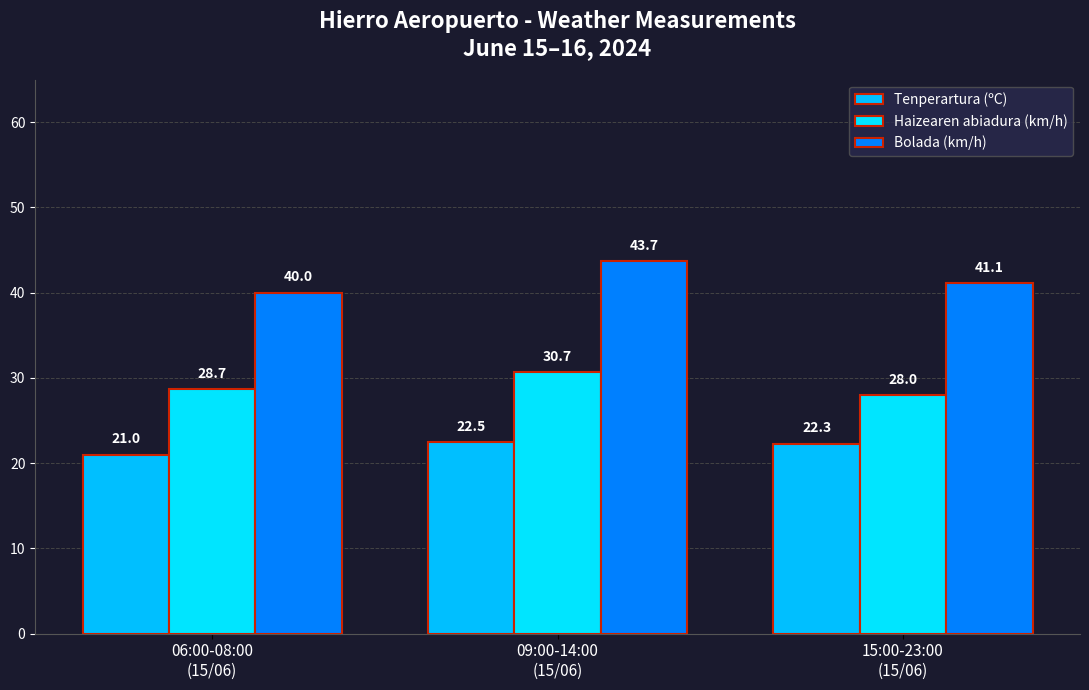

True or false: Tenperartura (ºC) has a value of 39.0 at 09:00-14:00
(15/06).

False